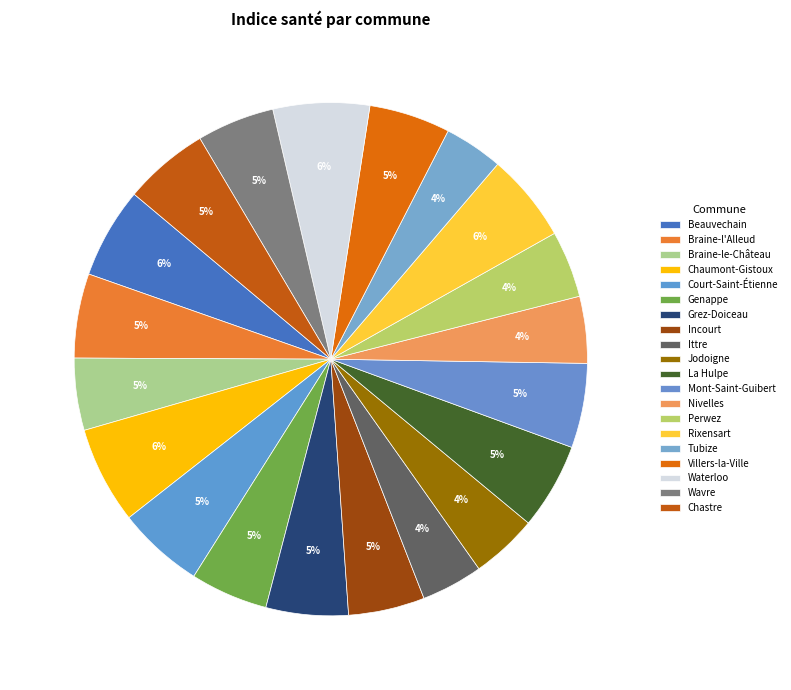

To the nearest percent, what is the combined percentage of Incourt and Villers-la-Ville?

10%